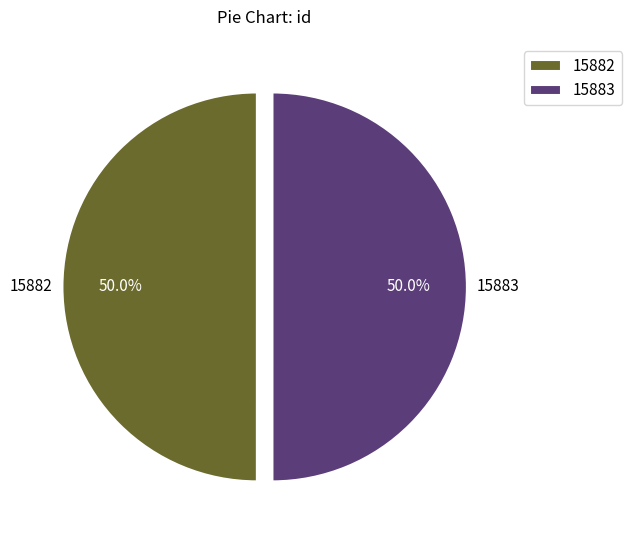

True or false: 15883 accounts for 65% of the total.

False